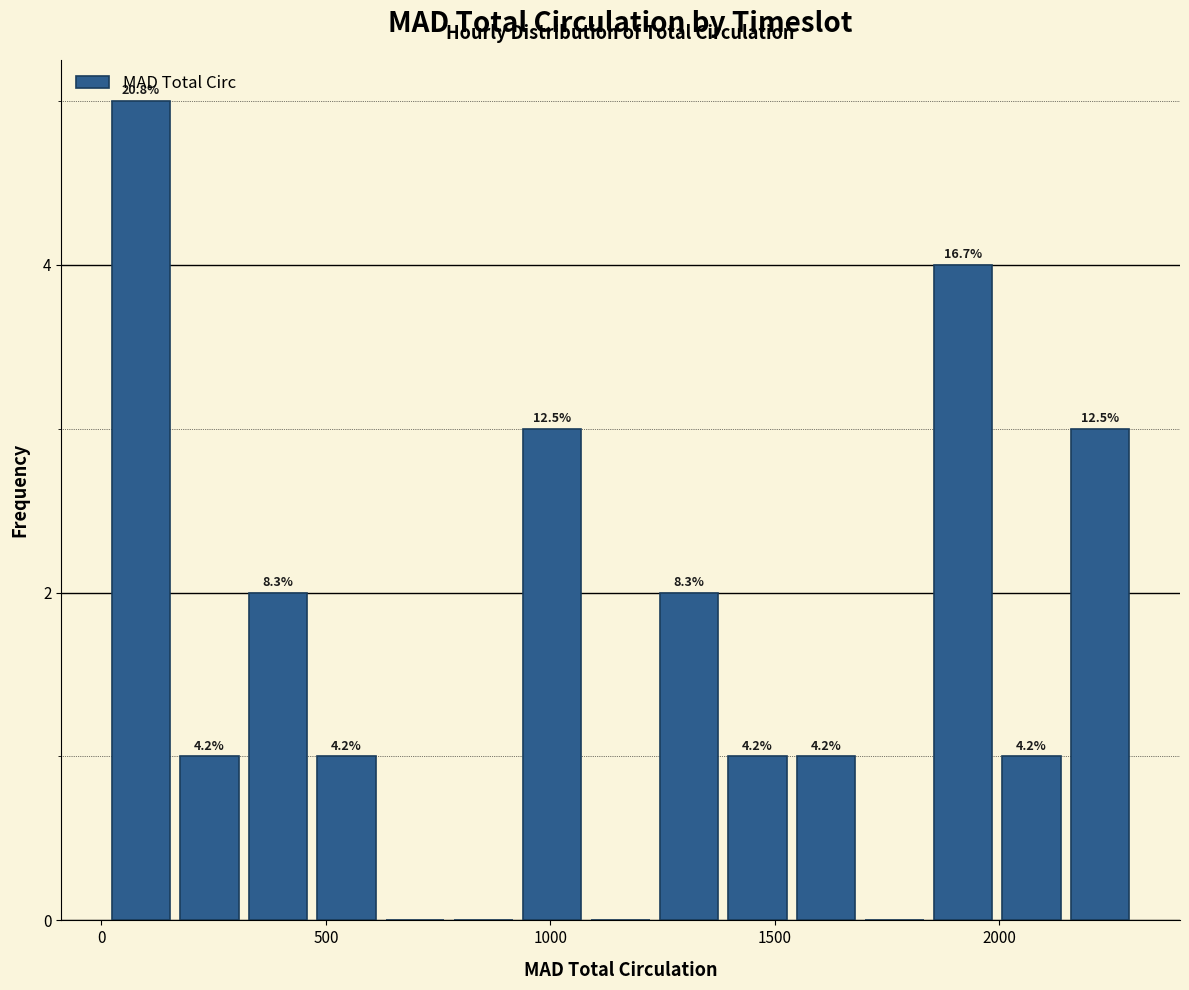

Around what value on the x-axis is the tallest bar? Give the approximate position of its centre, as read against the axis.

100